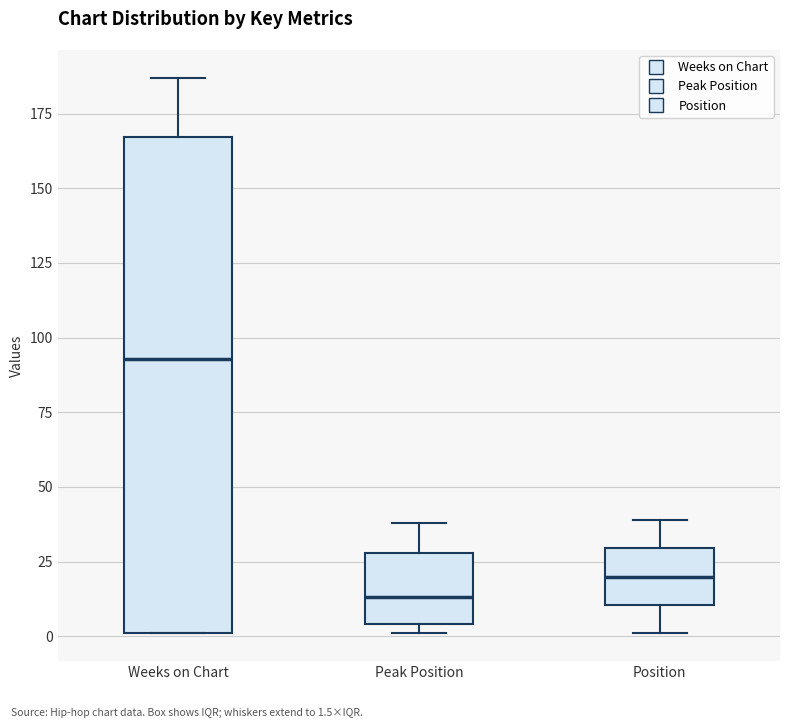

Which box has the lowest median line?

Peak Position